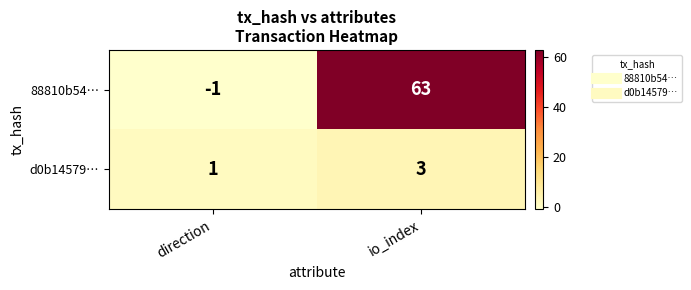

The d0b14579… series shows 5 at io_index. True or false?

False